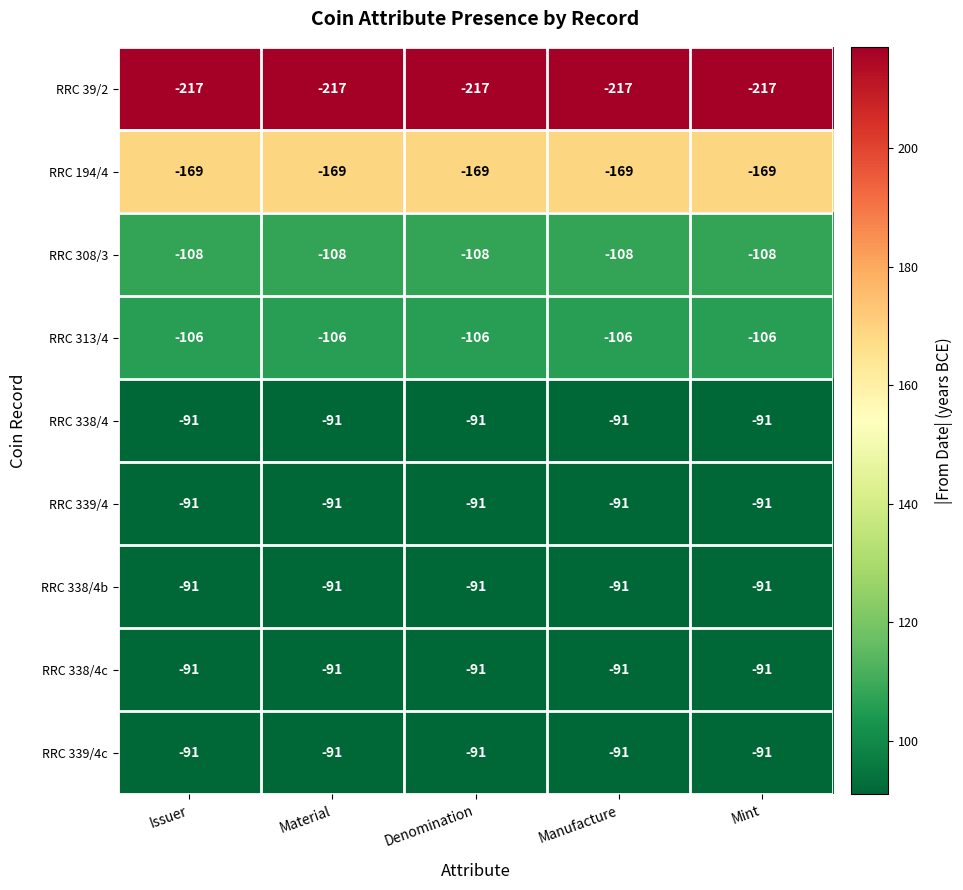

What is the difference between the highest and lowest values at Issuer?

126